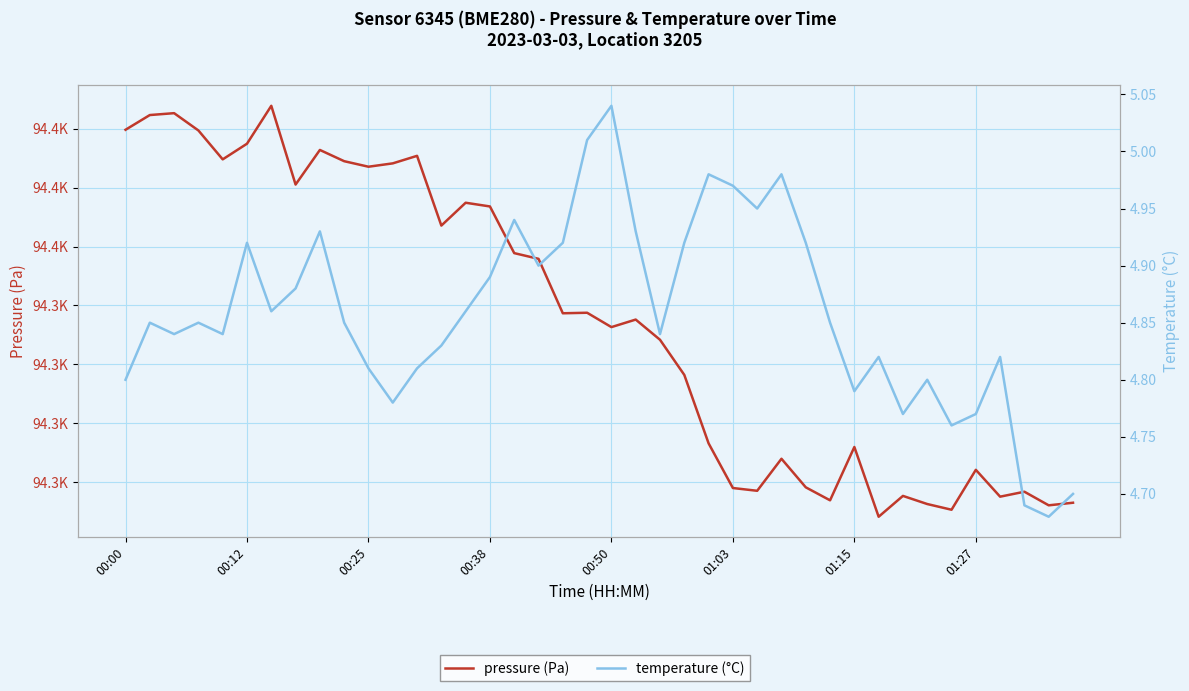

The value of pressure (Pa) at 01:27 is 64541.6. True or false?

False